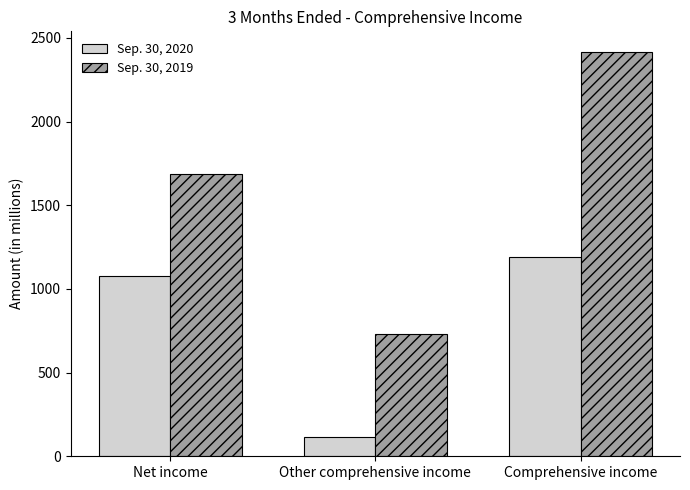

Rank the series at Comprehensive income from highest to lowest value.

Sep. 30, 2019, Sep. 30, 2020